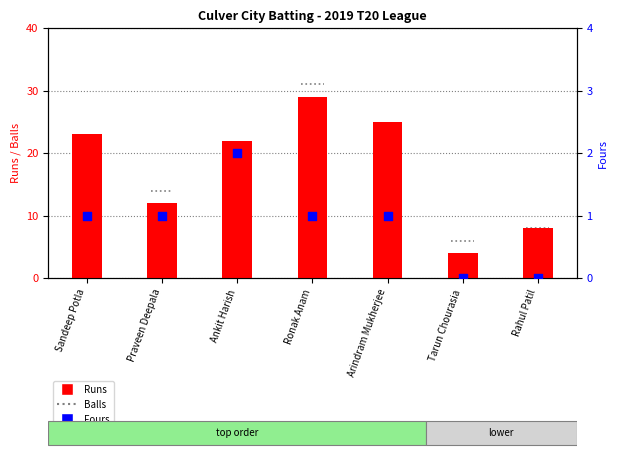

What is the total value across all series at Praveen Deepala?

13